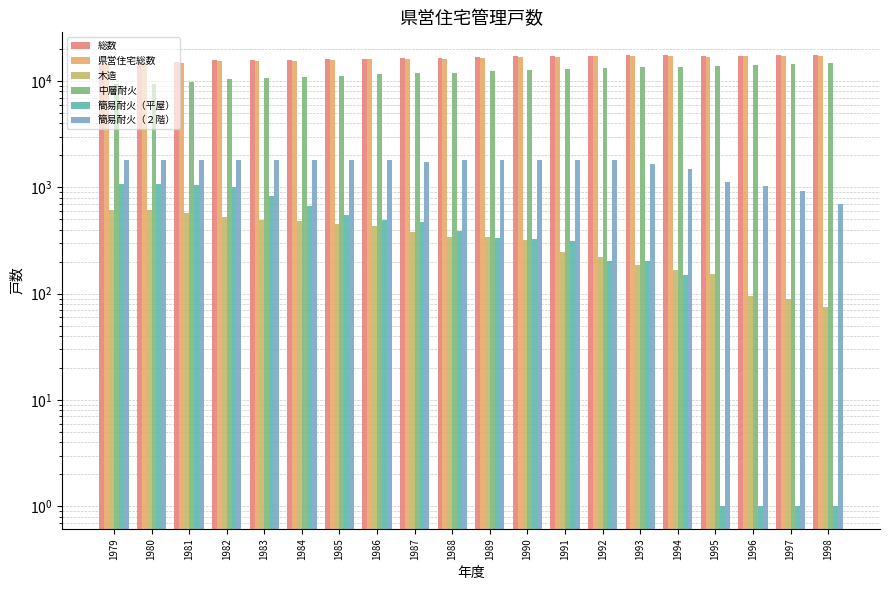

What is the maximum value for 木造?

617